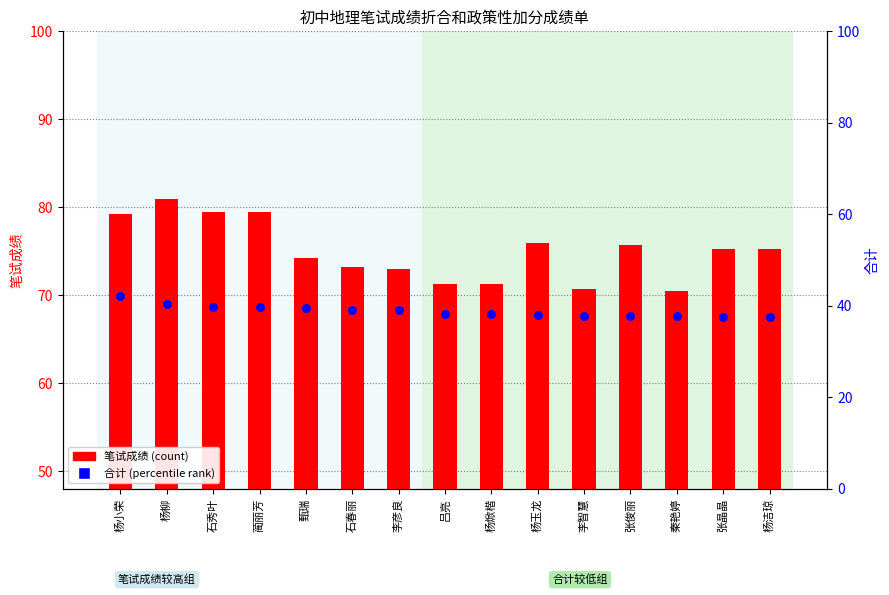

What is the total value across all series at 杨小荣?

121.4